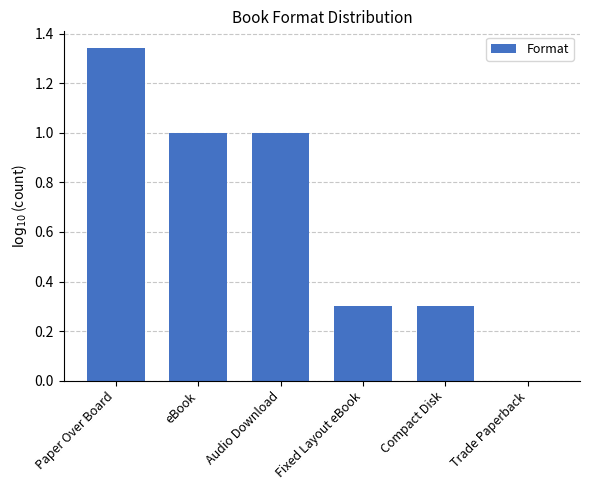

What is the sum of the values at Trade Paperback and Audio Download?

1.0